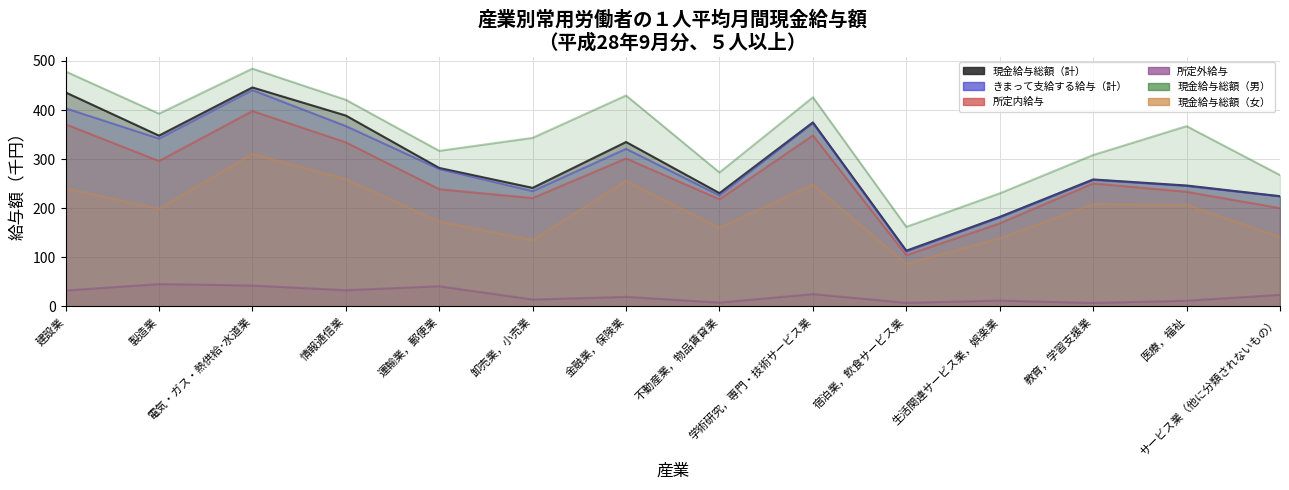

Reading right to left, extract all data points from this chart.

現金給与総額（計）: サービス業（他に分類されないもの）=224.6	医療，福祉=246.4	教育，学習支援業=258.7	生活関連サービス業，娯楽業=182.5	宿泊業，飲食サービス業=113.6	学術研究，専門・技術サービス業=374.9	不動産業，物品賃貸業=230.8	金融業，保険業=335.0	卸売業，小売業=241.6	運輸業，郵便業=282.1	情報通信業=388.9	電気・ガス・熱供給･水道業=446.1	製造業=348.0	建設業=436.0
きまって支給する給与（計）: サービス業（他に分類されないもの）=224.2	医療，福祉=245.3	教育，学習支援業=257.9	生活関連サービス業，娯楽業=181.3	宿泊業，飲食サービス業=111.9	学術研究，専門・技術サービス業=373.6	不動産業，物品賃貸業=226.3	金融業，保険業=321.2	卸売業，小売業=235.0	運輸業，郵便業=280.0	情報通信業=367.5	電気・ガス・熱供給･水道業=440.7	製造業=342.0	建設業=403.7
所定内給与: サービス業（他に分類されないもの）=200.4	医療，福祉=233.6	教育，学習支援業=250.7	生活関連サービス業，娯楽業=169.3	宿泊業，飲食サービス業=104.4	学術研究，専門・技術サービス業=348.4	不動産業，物品賃貸業=218.3	金融業，保険業=301.5	卸売業，小売業=220.8	運輸業，郵便業=238.9	情報通信業=334.3	電気・ガス・熱供給･水道業=398.1	製造業=296.3	建設業=371.1
所定外給与: サービス業（他に分類されないもの）=23.8	医療，福祉=11.7	教育，学習支援業=7.2	生活関連サービス業，娯楽業=12.0	宿泊業，飲食サービス業=7.5	学術研究，専門・技術サービス業=25.2	不動産業，物品賃貸業=8.0	金融業，保険業=19.6	卸売業，小売業=14.2	運輸業，郵便業=41.2	情報通信業=33.2	電気・ガス・熱供給･水道業=42.7	製造業=45.7	建設業=32.6
現金給与総額（男）: サービス業（他に分類されないもの）=267.6	医療，福祉=367.3	教育，学習支援業=308.5	生活関連サービス業，娯楽業=230.4	宿泊業，飲食サービス業=162.2	学術研究，専門・技術サービス業=426.1	不動産業，物品賃貸業=272.9	金融業，保険業=429.7	卸売業，小売業=343.4	運輸業，郵便業=316.9	情報通信業=420.9	電気・ガス・熱供給･水道業=484.4	製造業=392.7	建設業=478.7
現金給与総額（女）: サービス業（他に分類されないもの）=141.5	医療，福祉=207.1	教育，学習支援業=208.5	生活関連サービス業，娯楽業=138.7	宿泊業，飲食サービス業=86.9	学術研究，専門・技術サービス業=247.9	不動産業，物品賃貸業=160.1	金融業，保険業=255.5	卸売業，小売業=135.2	運輸業，郵便業=173.0	情報通信業=259.3	電気・ガス・熱供給･水道業=310.7	製造業=198.7	建設業=240.6